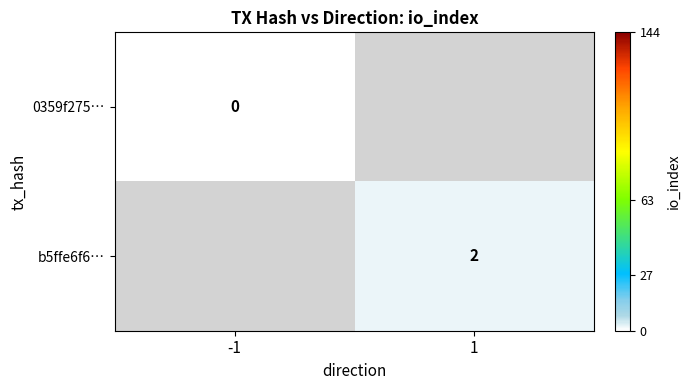

The b5ffe6f6… series shows 2 at 1. True or false?

True